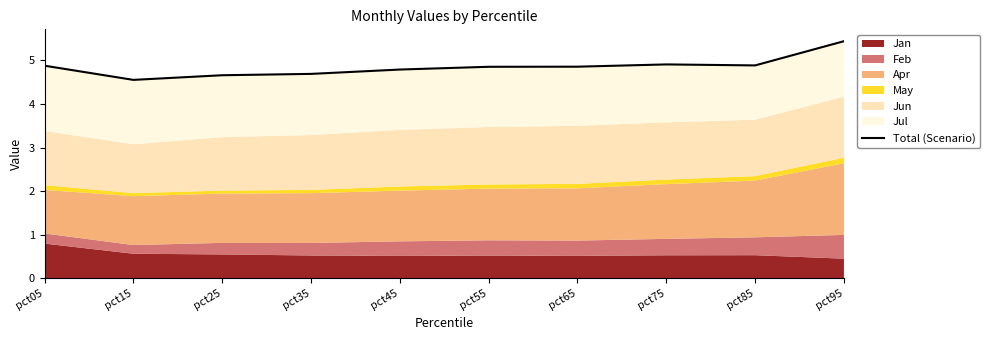

What is the value of the 3rd point from the left?

4.7